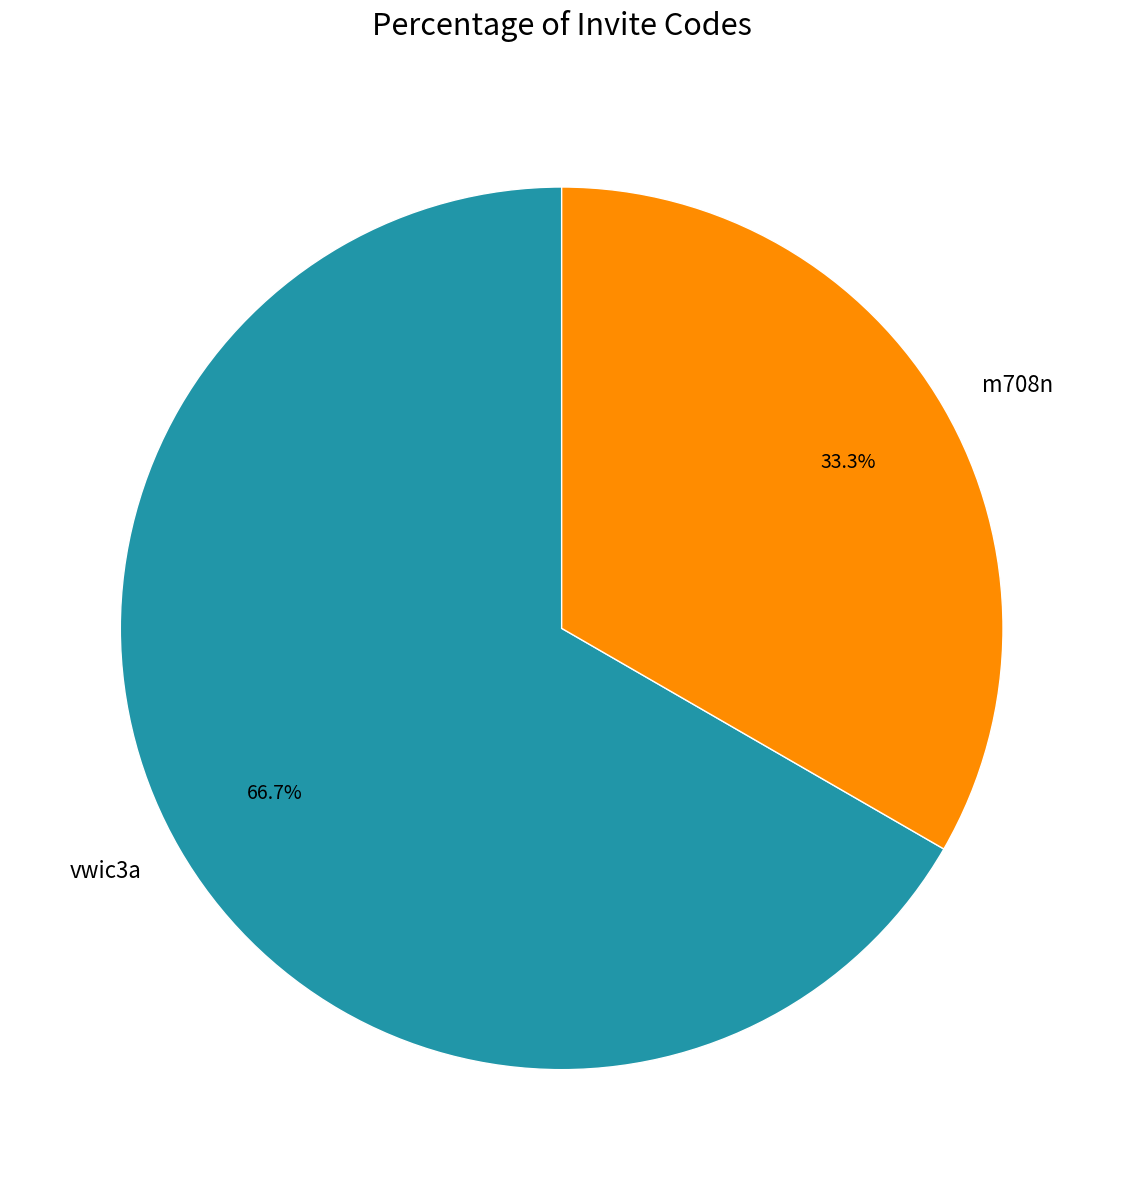

Which category has the biggest portion of the pie?

vwic3a